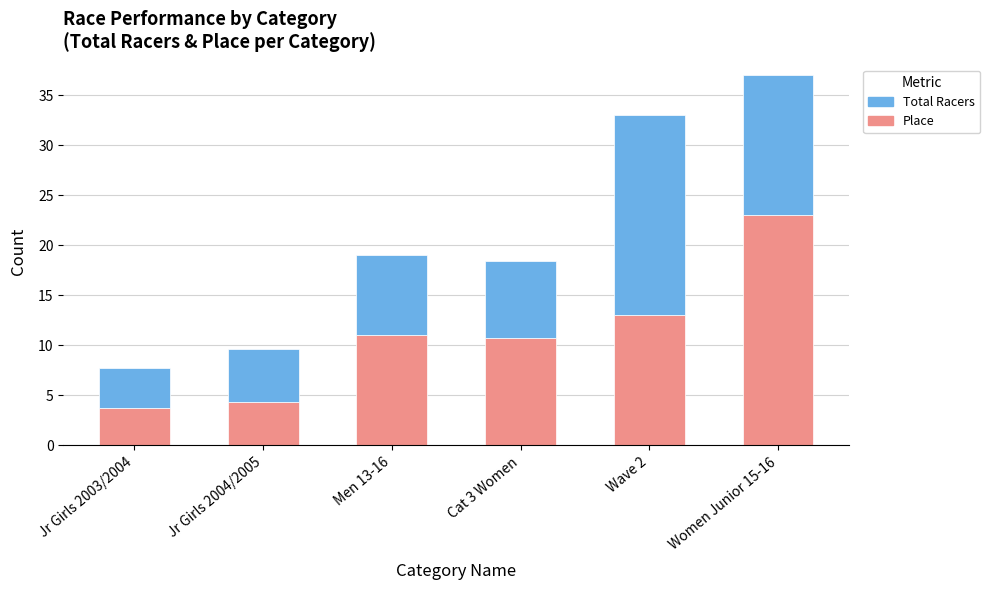

Are the bars horizontal?

No